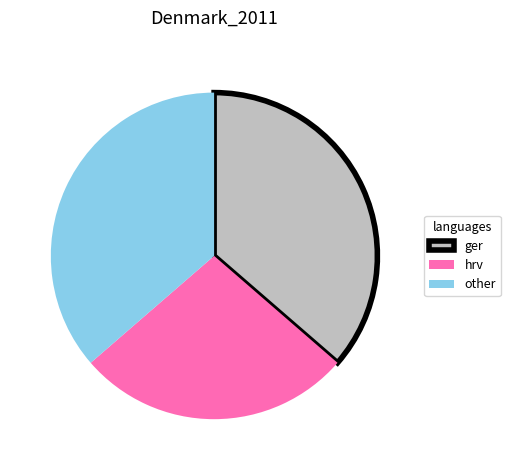

Does other represent more than half of the total?

No